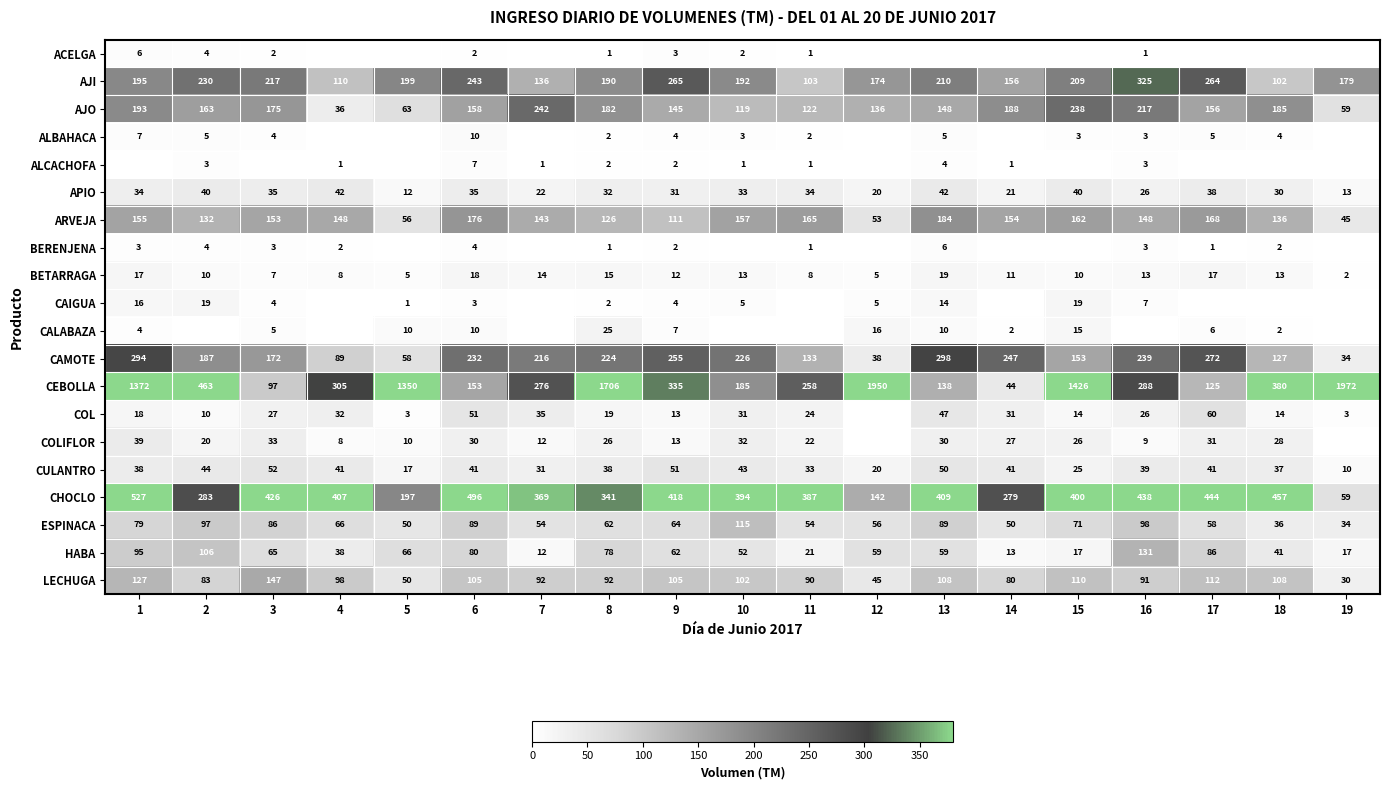

What is the greatest value displayed?

1972